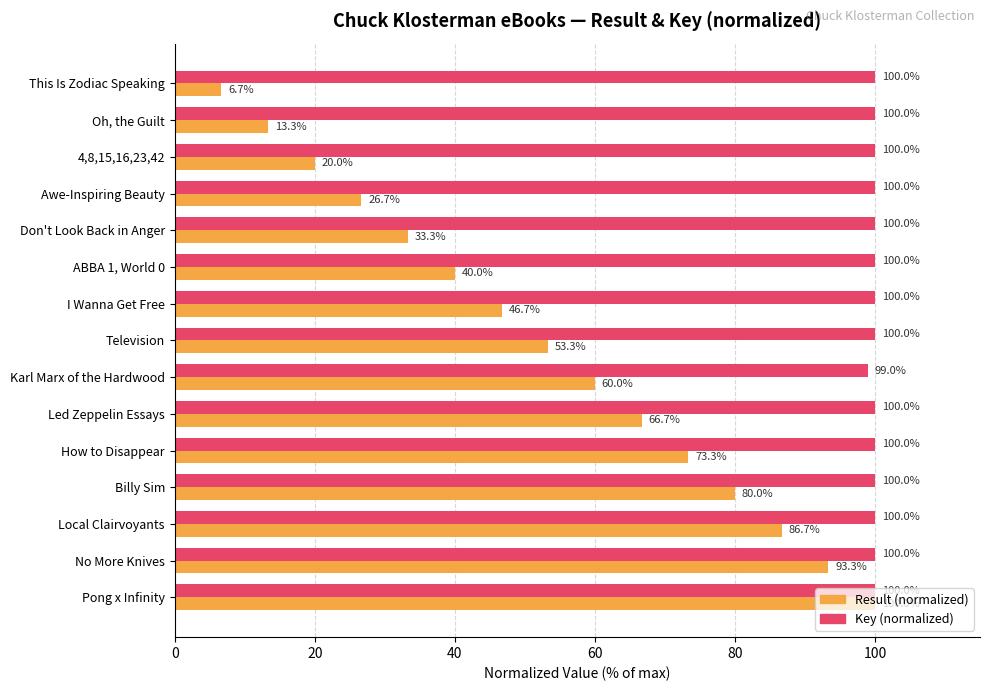

At which label is Result (normalized) closest to 53?

Television